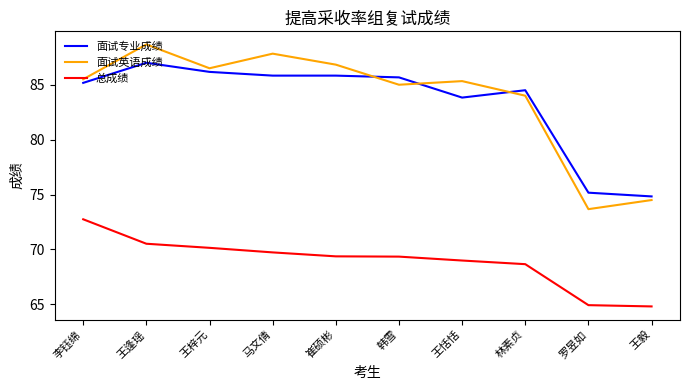

What is the greatest value displayed?

88.7